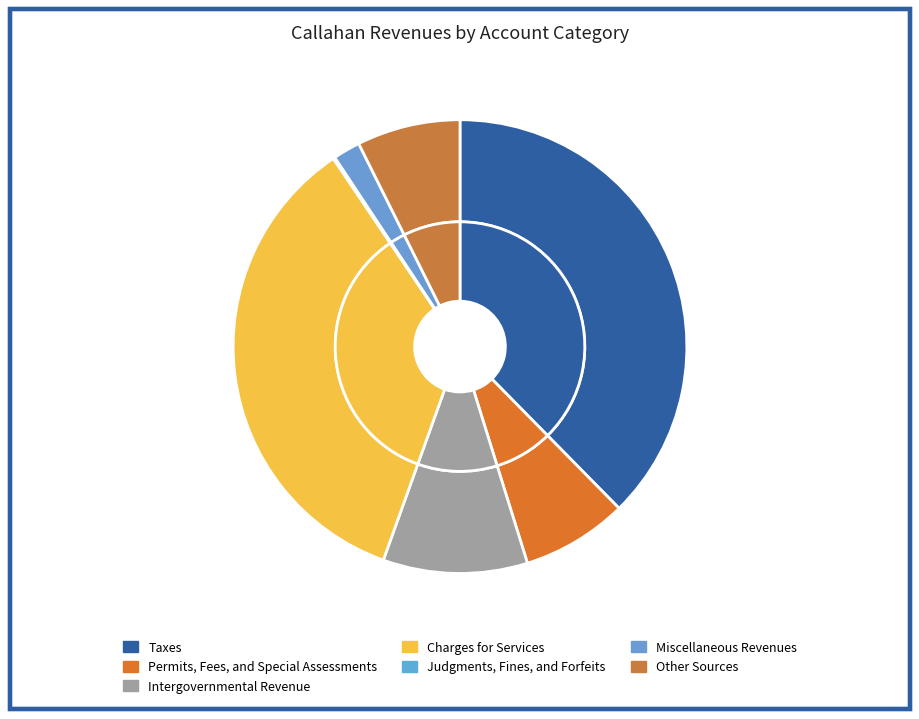

Is there any slice that represents more than half of the pie?

No